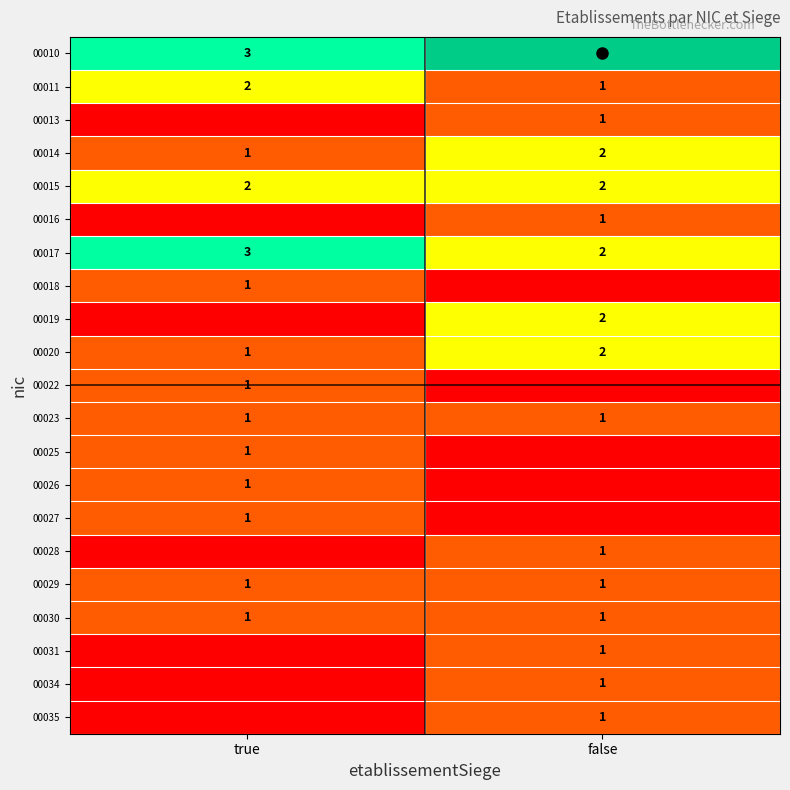

What is the spread (max minus min) of values at true?

3